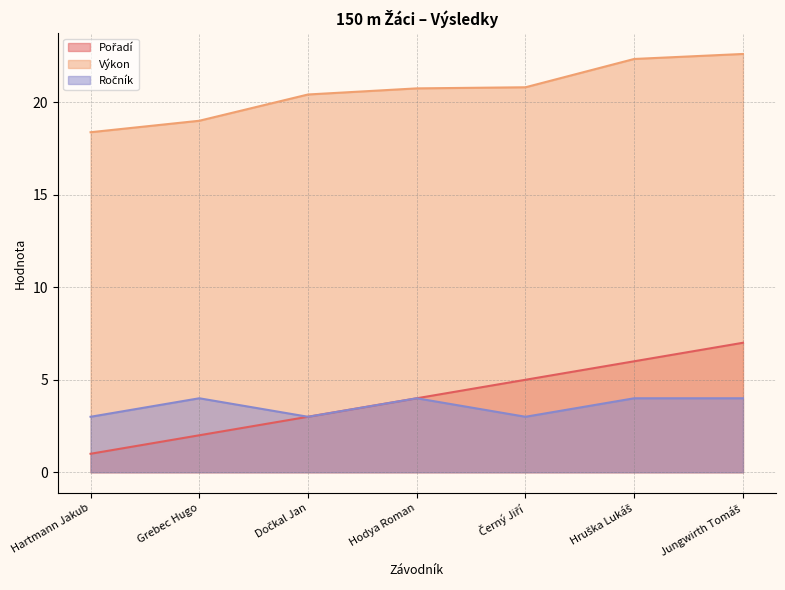

At how many categories does at least one series exceed 4?

7